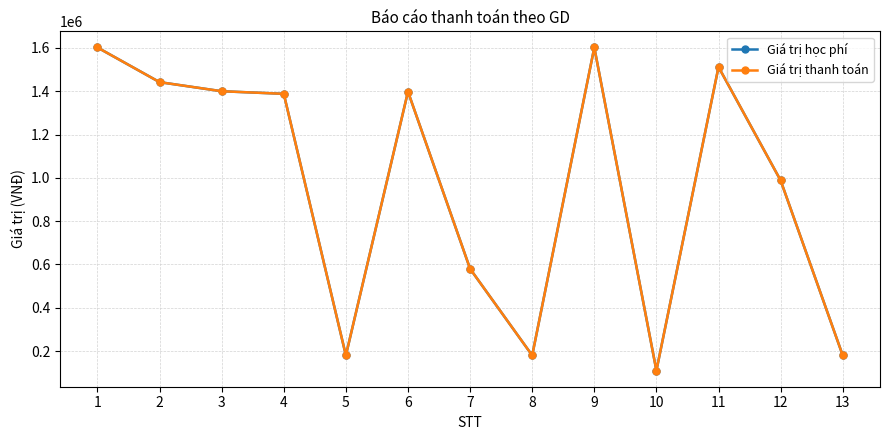

Which category has the lowest value across all series?

10